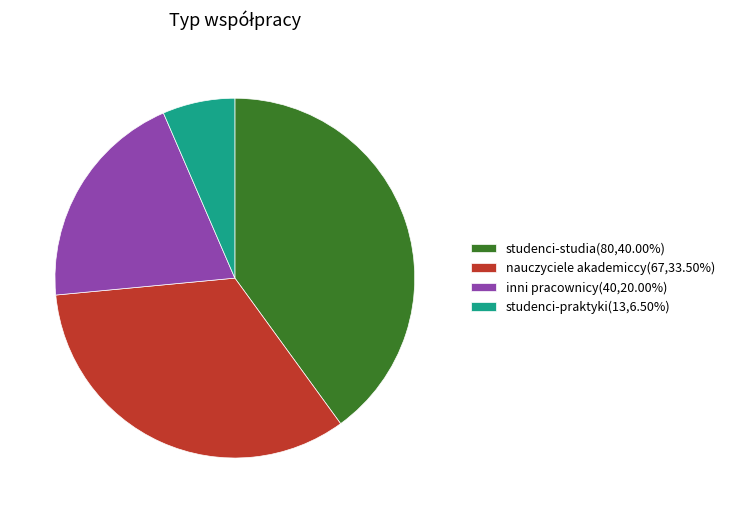

How many slices are in this pie chart?

4